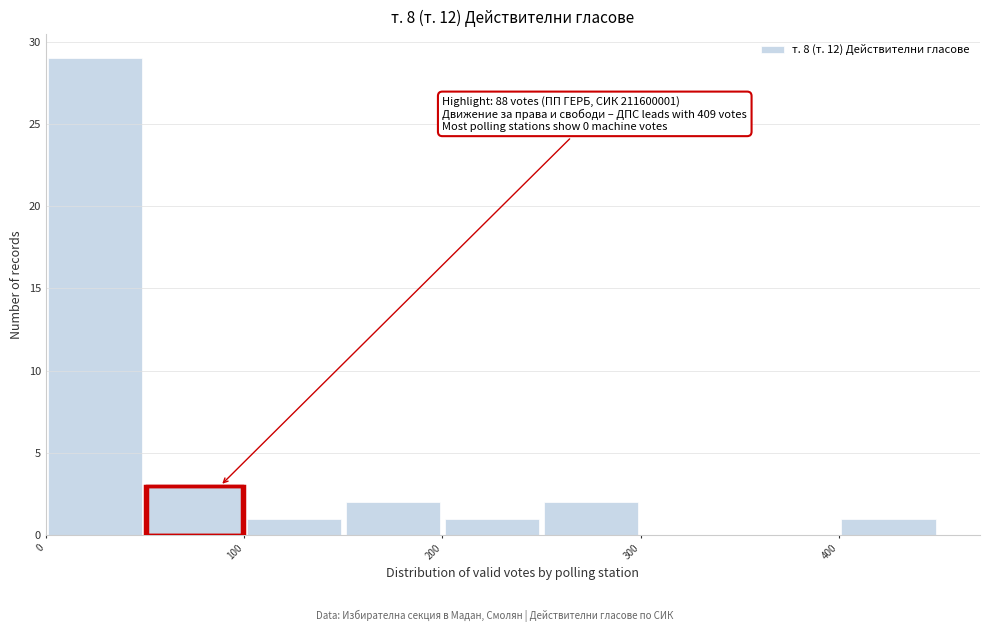

Which range on the x-axis has the tallest bar?

0 to 50